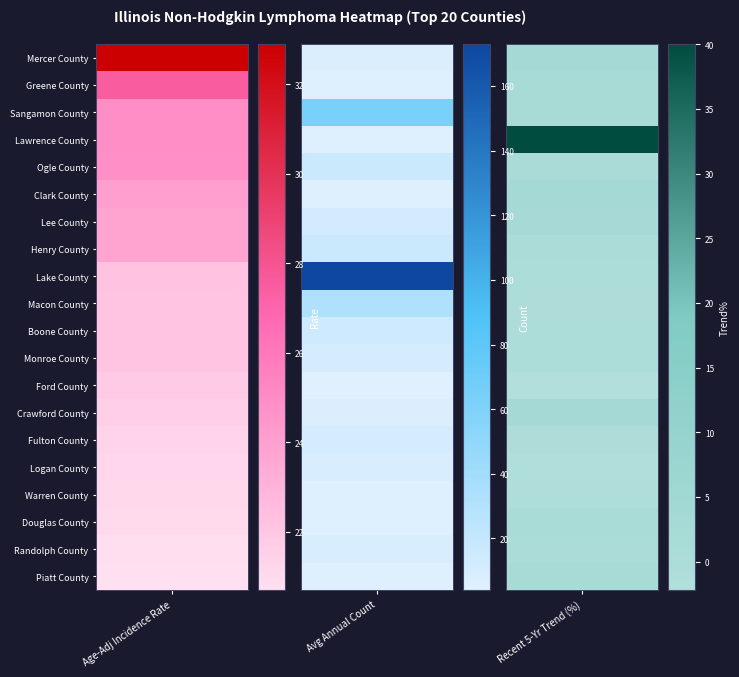

What is the minimum value for Clark County?

3.3